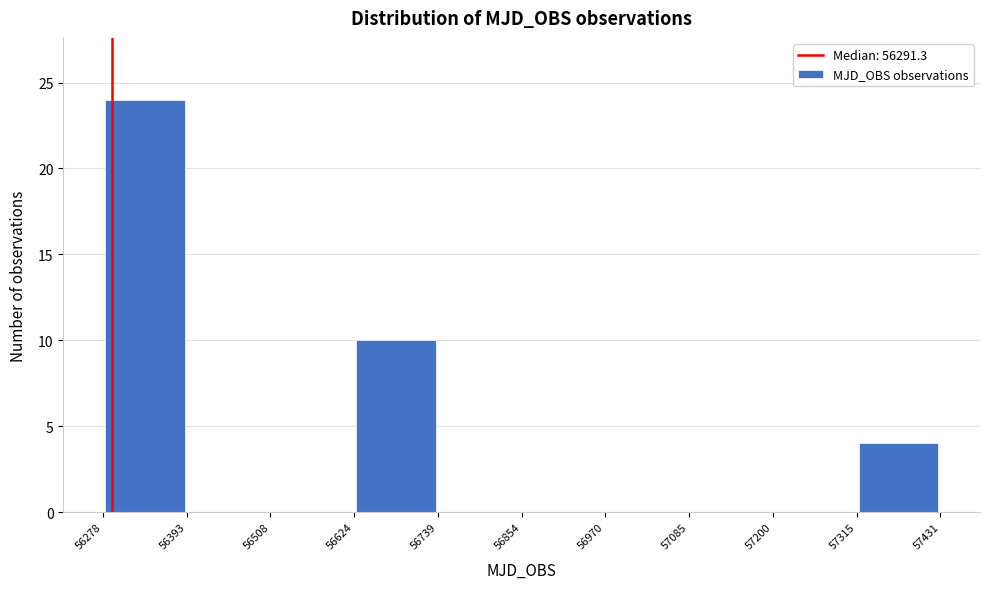

Over which range of the x-axis is the bar tallest?

56278 to 56393